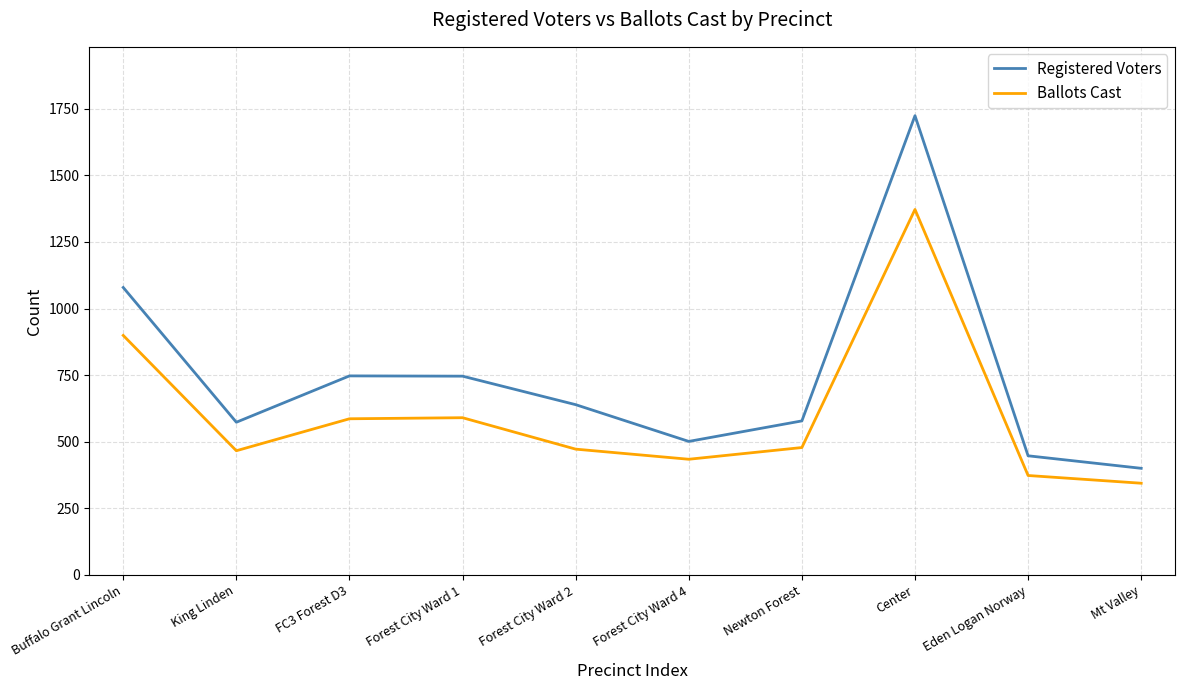

Where is the first local minimum for Ballots Cast?

King Linden